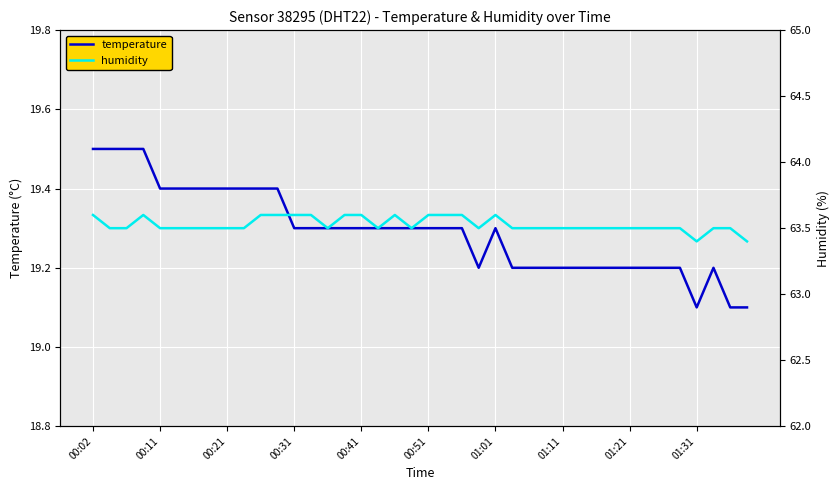

The temperature series shows 32.2 at 00:51. True or false?

False